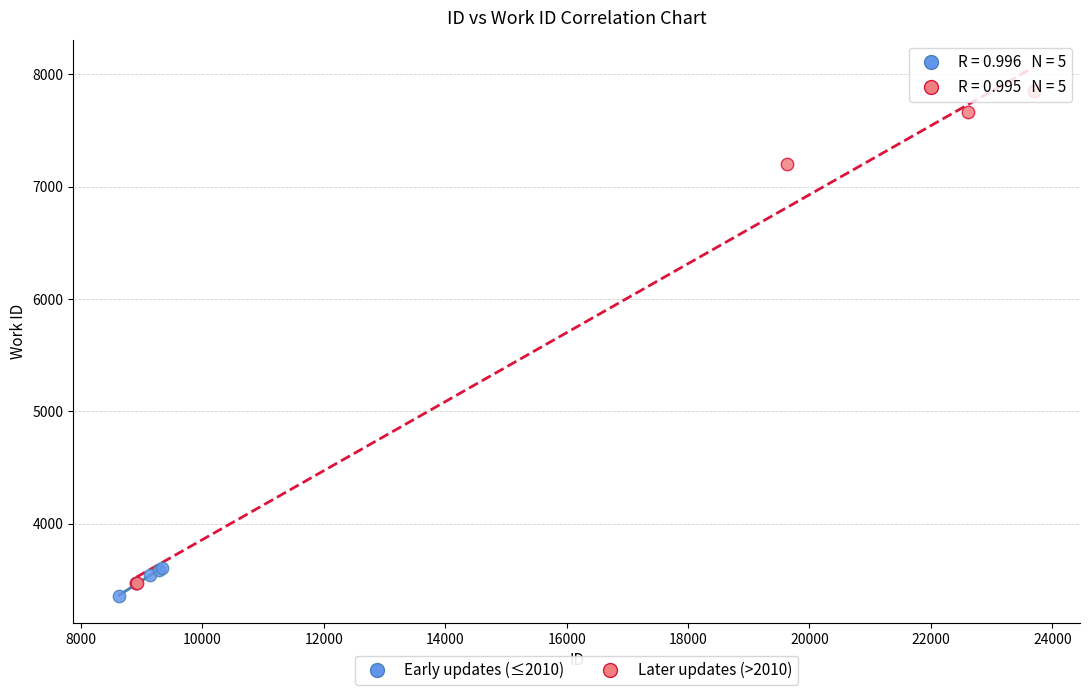

Which series has the widest spread of Y values?

Later updates (>2010)